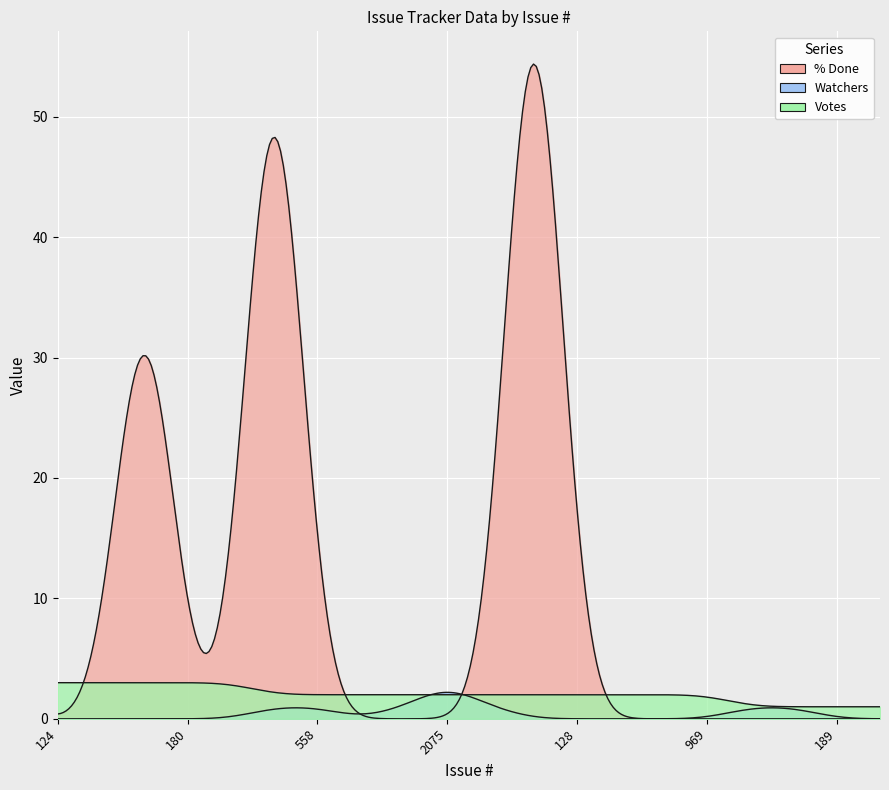

True or false: Watchers has more than 1 points higher than both neighbors.

False